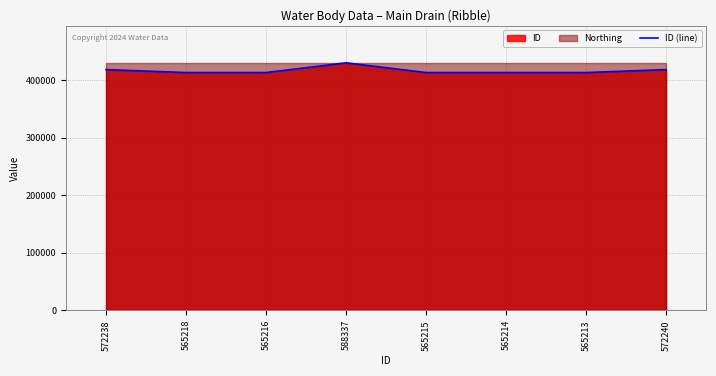

Reading left to right, extract all data points from this chart.

572238=418363.0	565218=413230.7	565216=413229.2	588337=430133.0	565215=413228.5	565214=413227.8	565213=413227.1	572240=418364.5